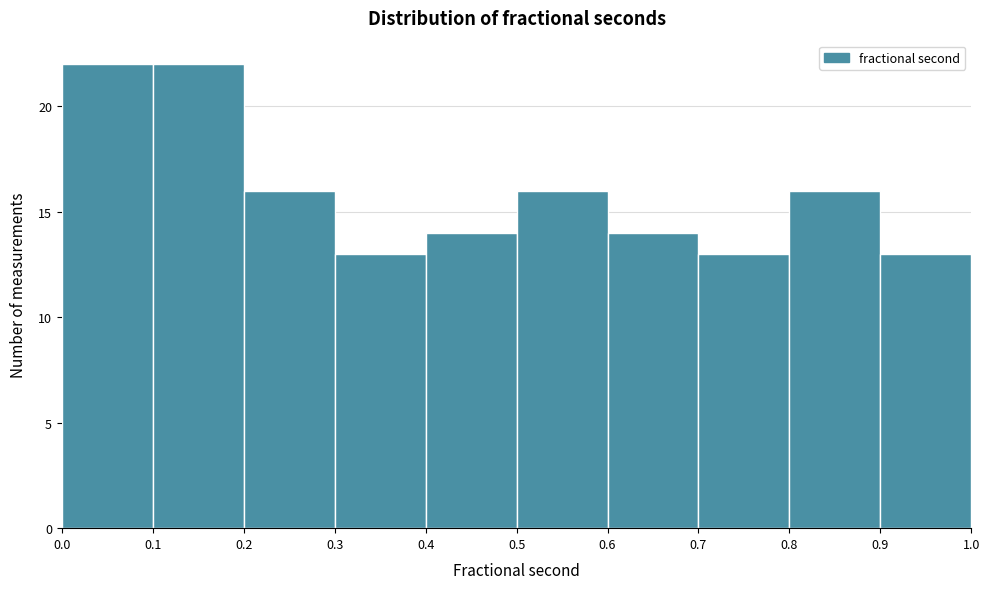

Reading left to right, transcribe this chart: for each bar, give the range it covers on the x-axis and its height. The values are not printed on the chart, so give them approximately, as read against the axis.

0.0 to 0.1: 22
0.1 to 0.2: 22
0.2 to 0.3: 16
0.3 to 0.4: 13
0.4 to 0.5: 14
0.5 to 0.6: 16
0.6 to 0.7: 14
0.7 to 0.8: 13
0.8 to 0.9: 16
0.9 to 1.0: 13